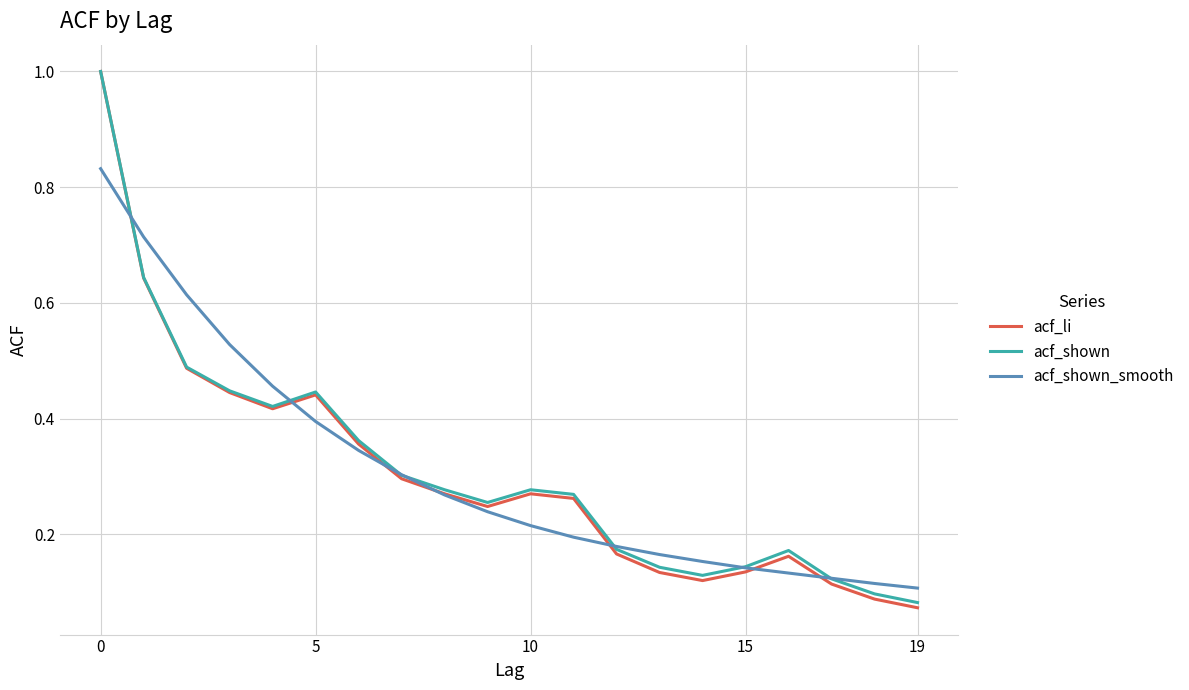

Count the number of data series in this chart.

3